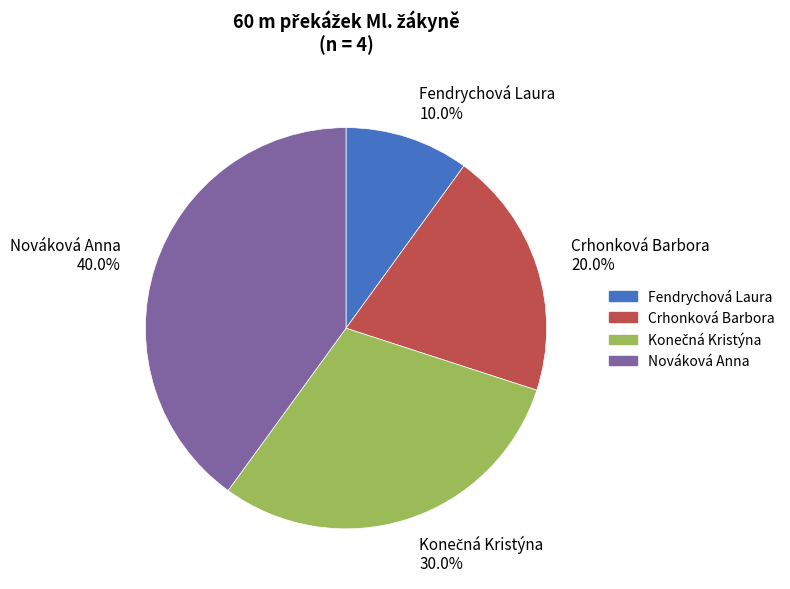

How many slices are in this pie chart?

4